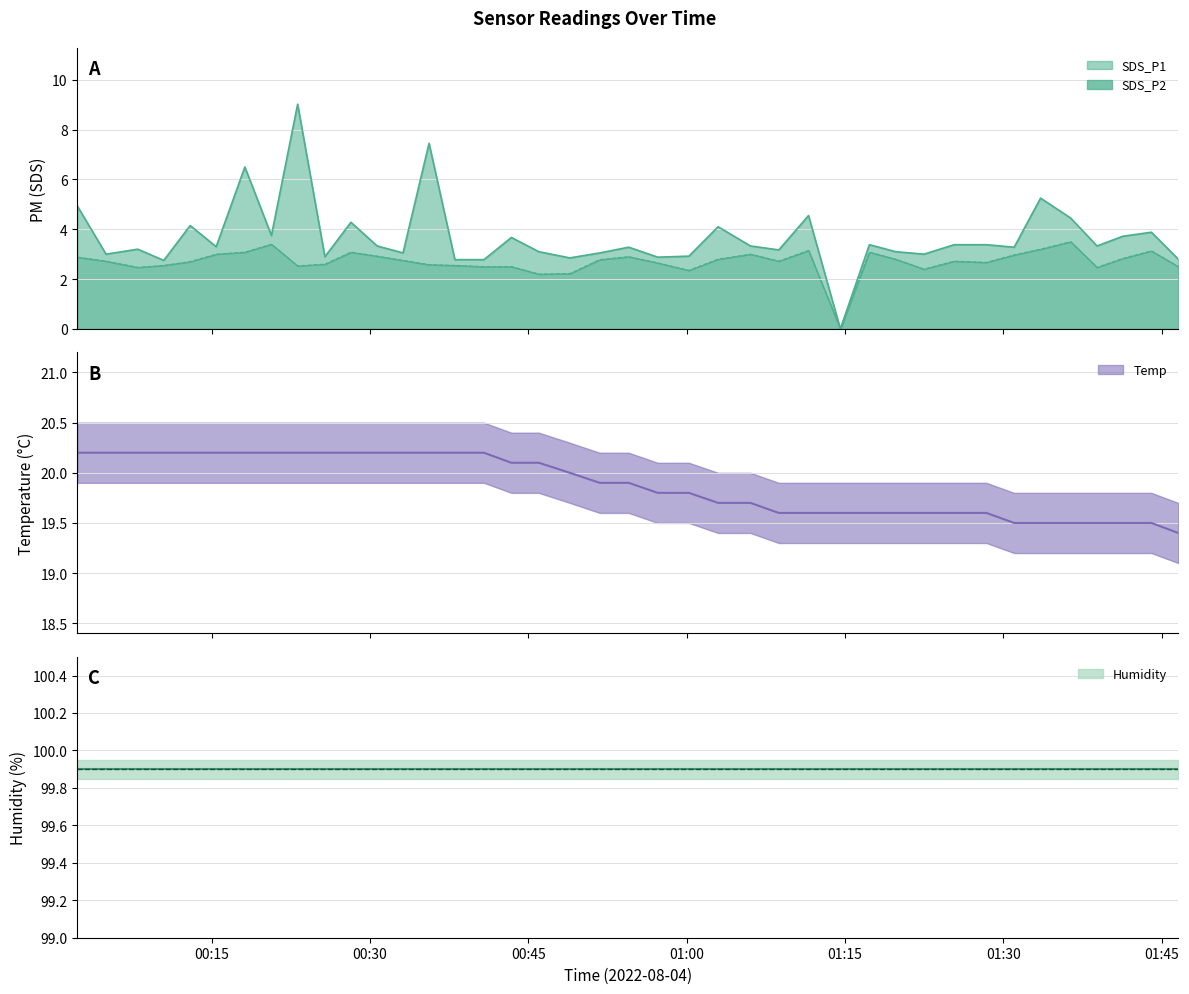

At which label does SDS_P2 reach its peak?

2022/08/04 01:36:22